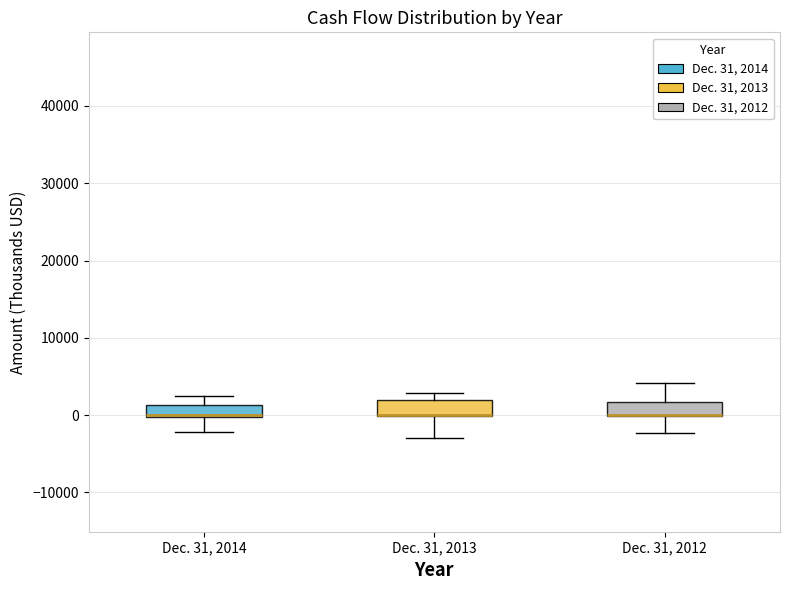

Where does the upper whisker of the box for Dec. 31, 2012 end on the y-axis? The values are not printed on the chart, so give them approximately, as read against the axis.

4000